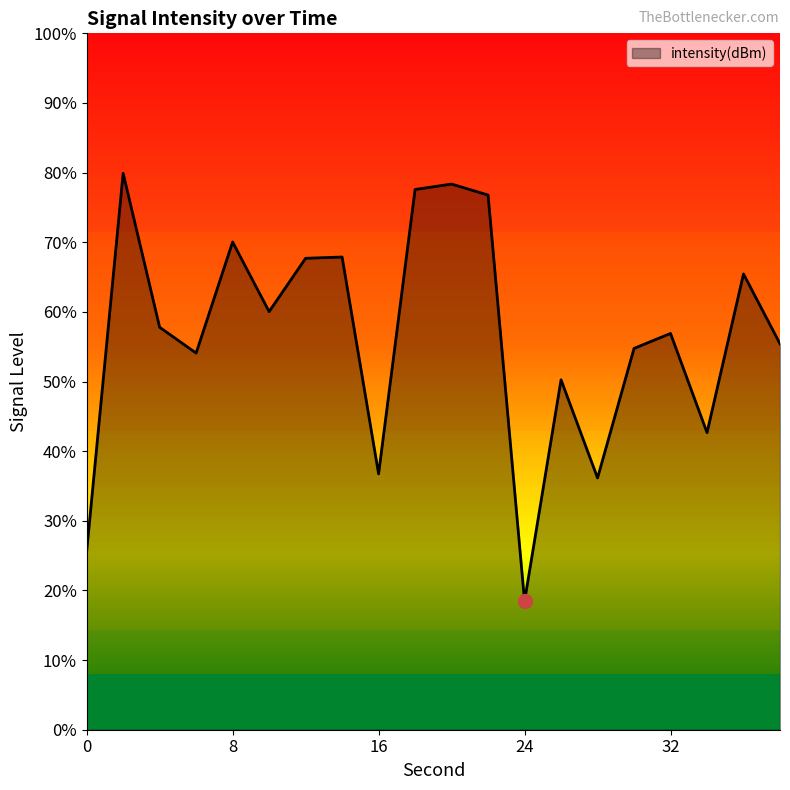

The value at 4 is -129.8. True or false?

True